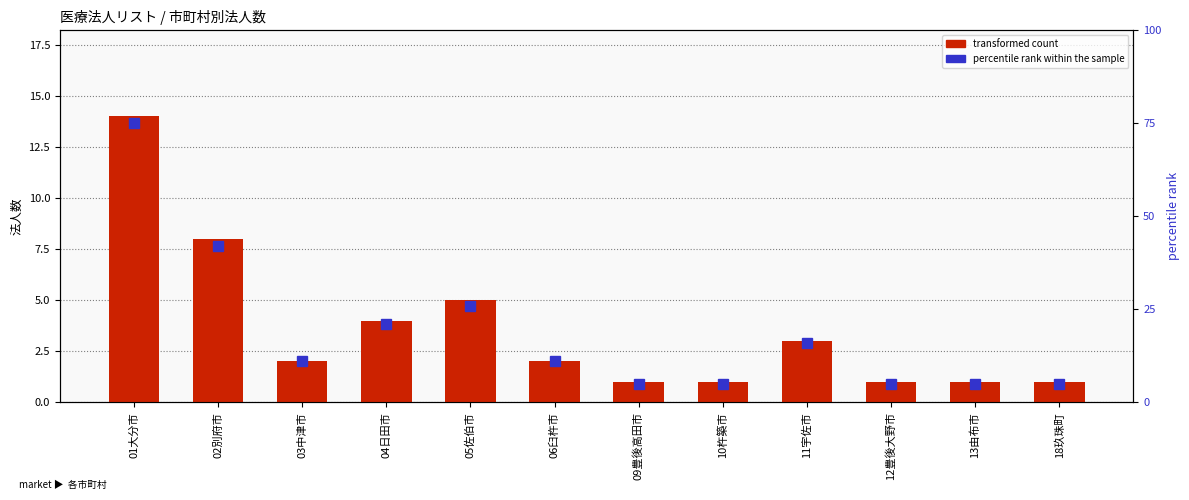

What is the difference between the highest and lowest values at 01大分市?

61